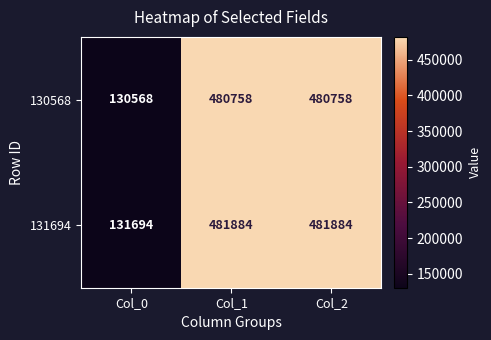

At how many categories does at least one series exceed 239331?

2